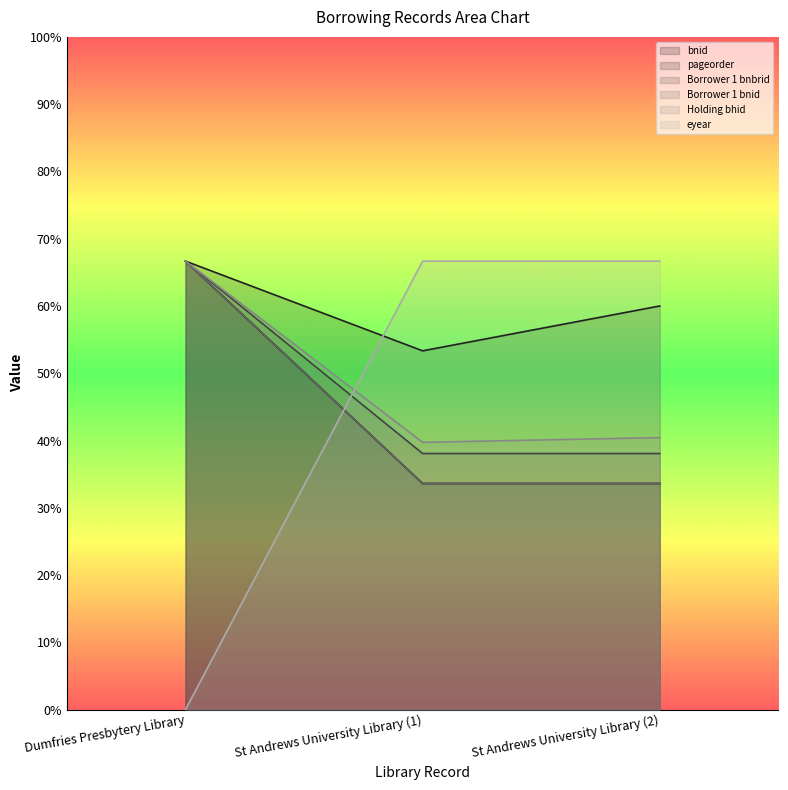

What is the label of the 3rd point from the left?

St Andrews University Library (2)